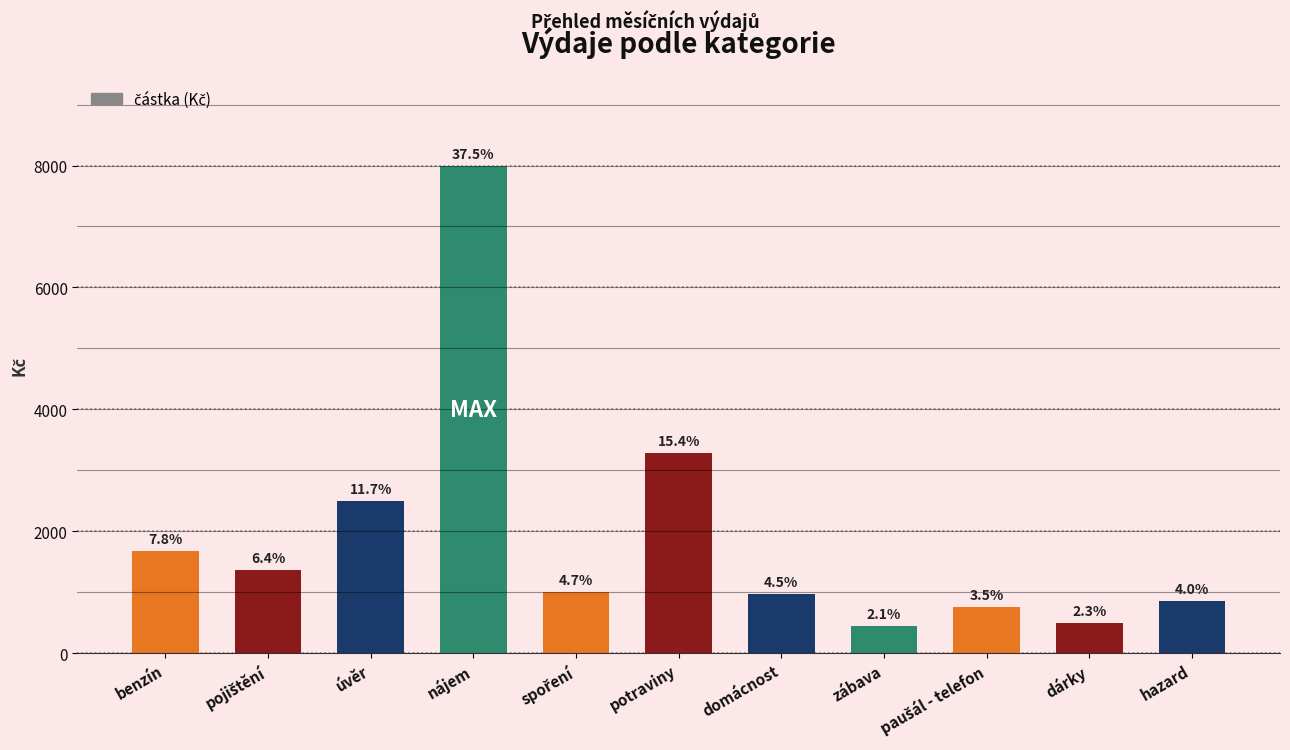

Are the bars horizontal?

No